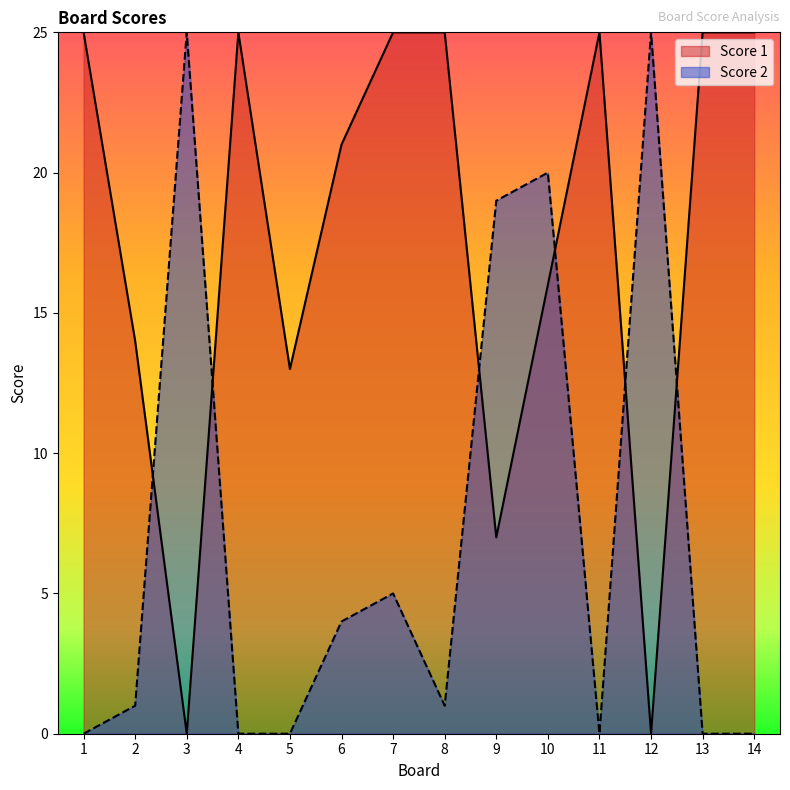

After their last crossing, which series has the higher values: Score 1 or Score 2?

Score 1